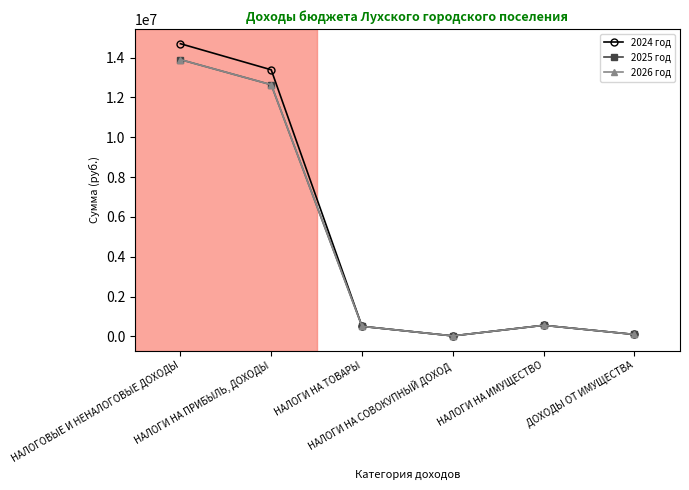

What is the value of the 2025 год point at the 2nd from the left?

12637200